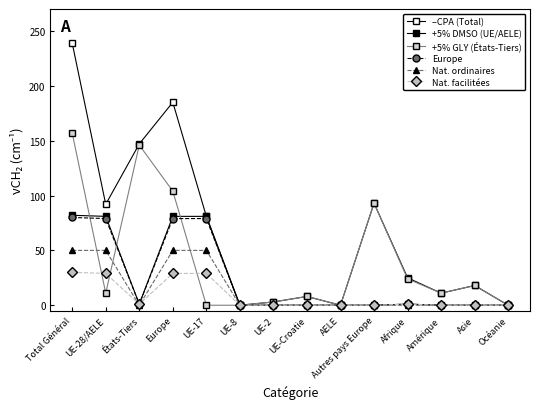

Is this an area chart (filled region under the line)?

No